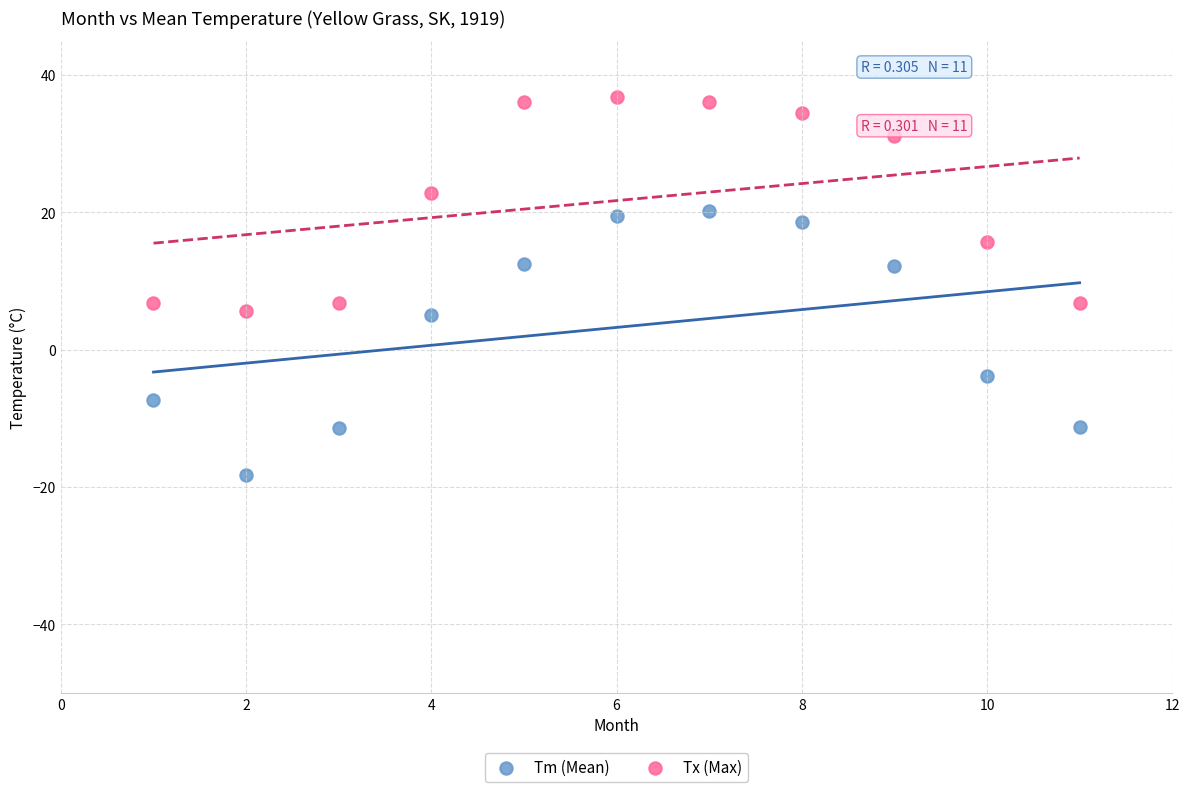

What are all the series names shown in the legend?

Tm (Mean), Tx (Max)